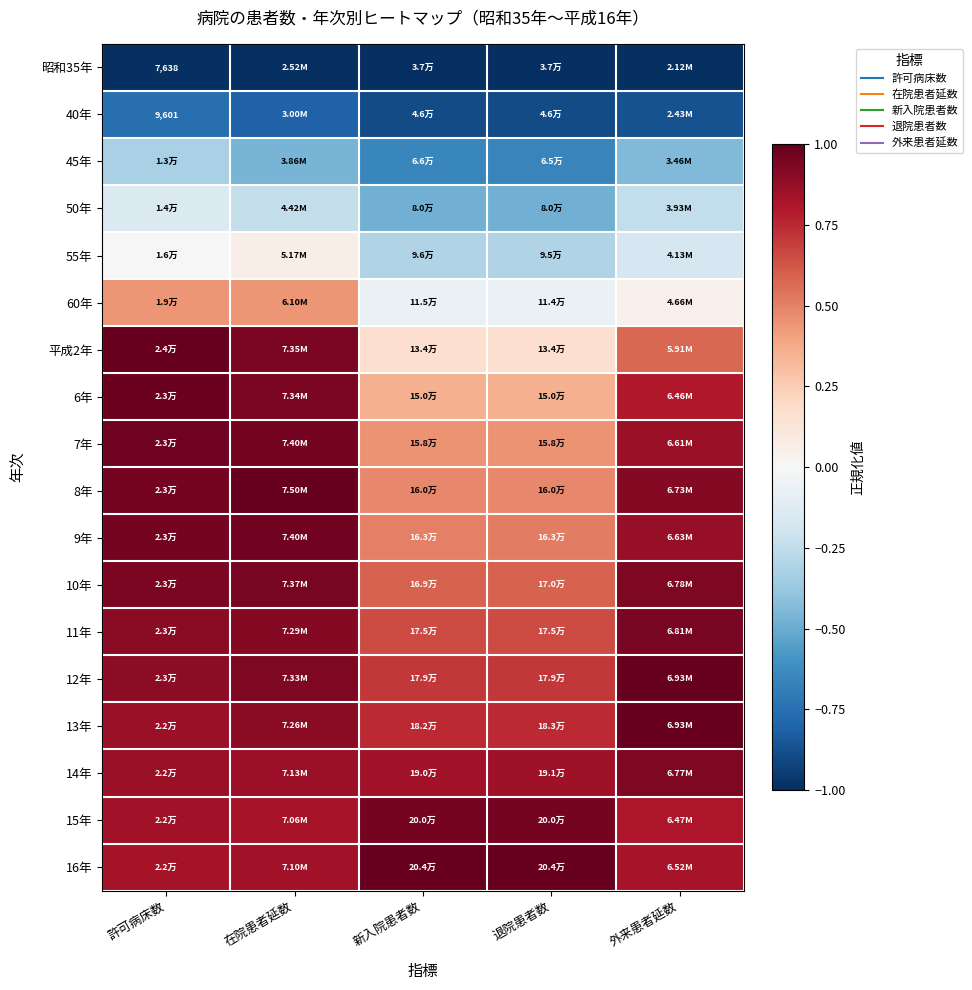

The 55年 series shows -0.1 at 新入院患者数. True or false?

False